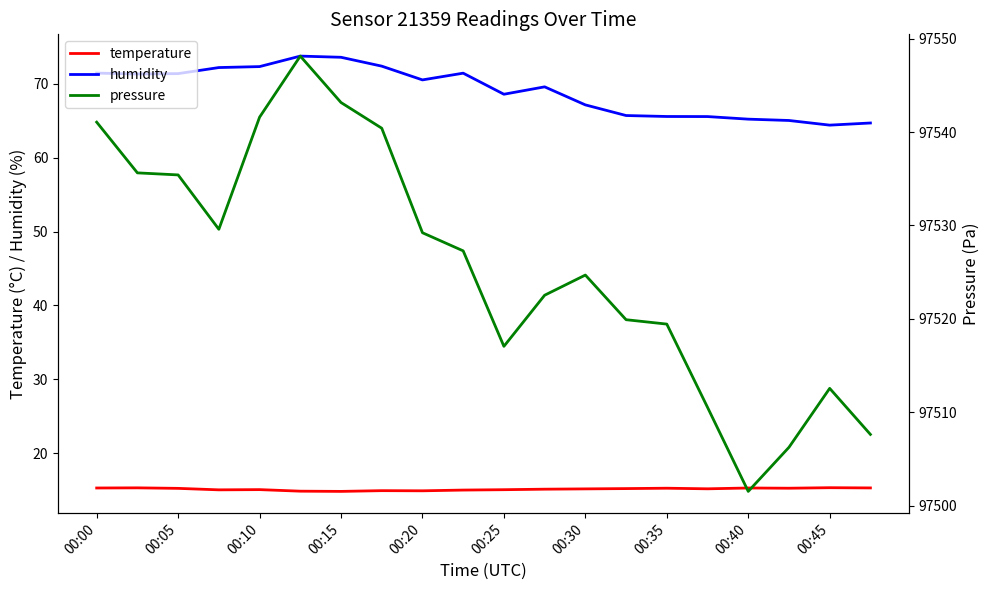

True or false: temperature and humidity cross at least once.

False